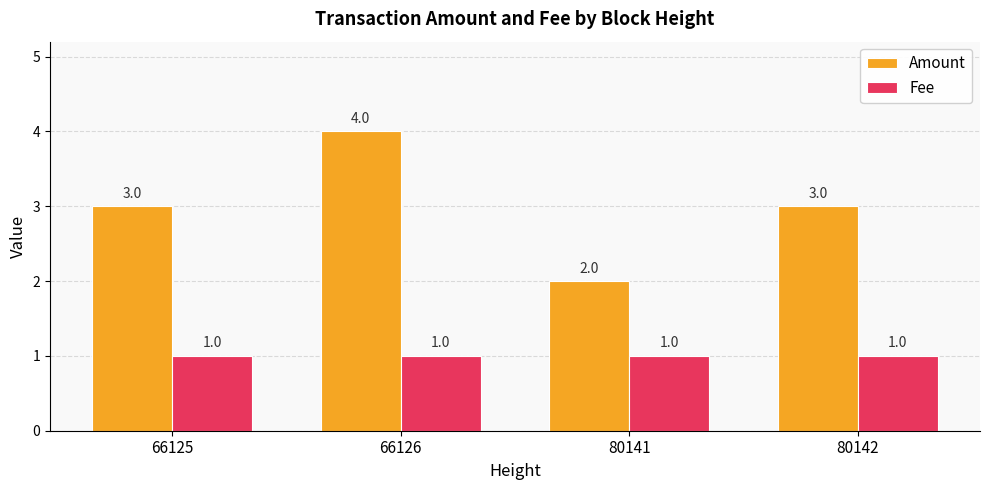

Is the value of Amount at 66126 greater than the value of Fee at 66126?

Yes